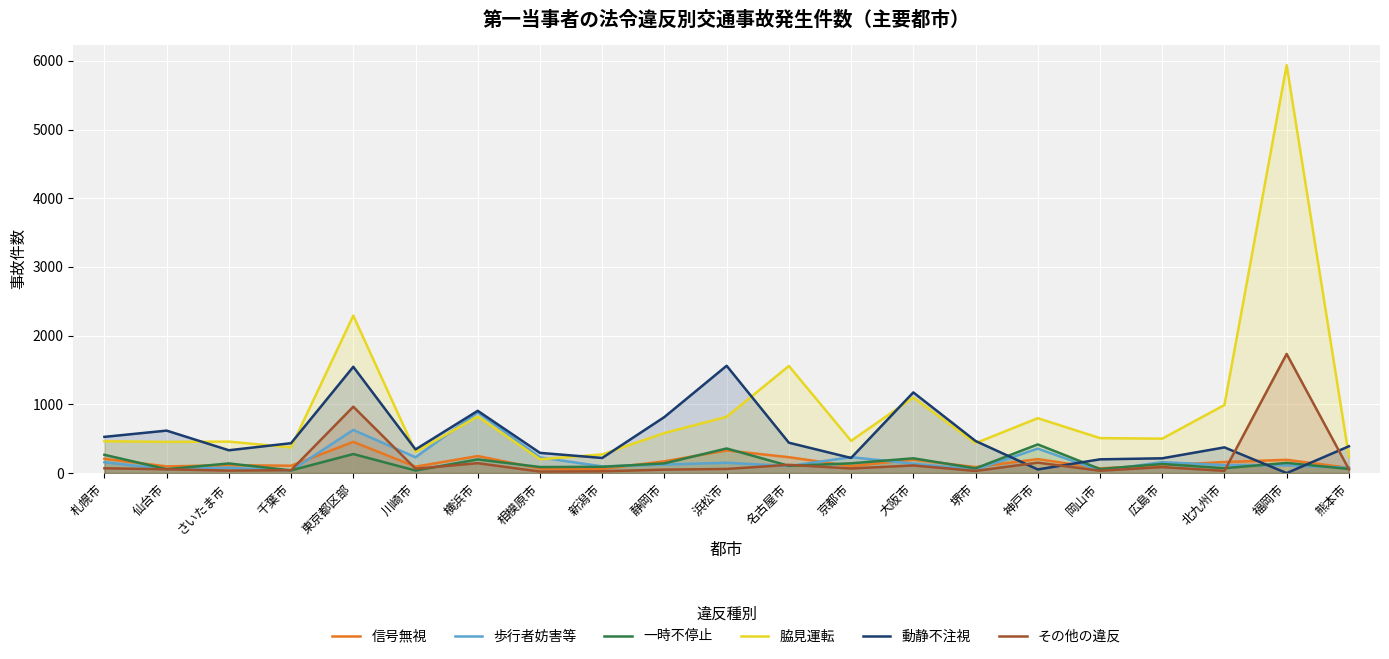

What is the total value across all series at 札幌市?

1692